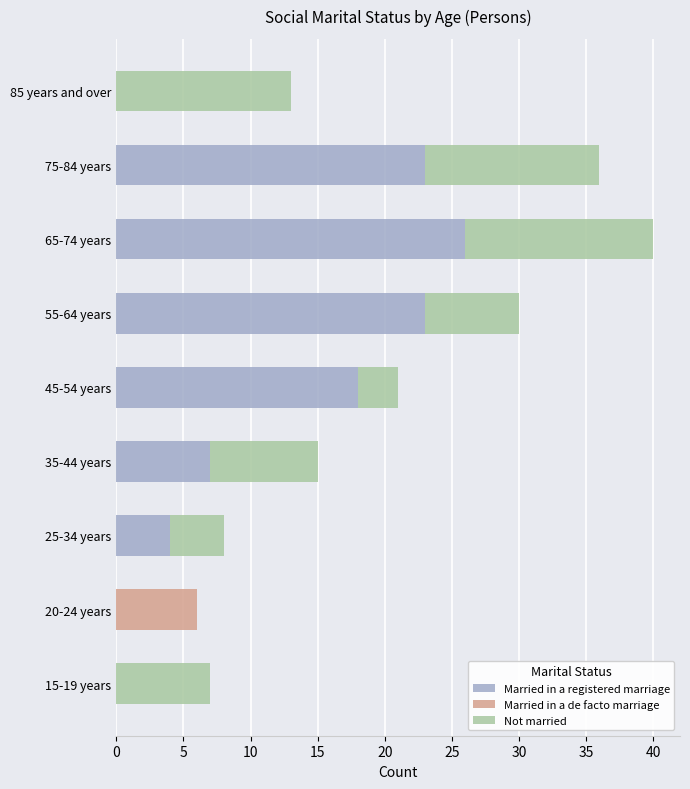

At which category is the sum across all series the highest?

65-74 years